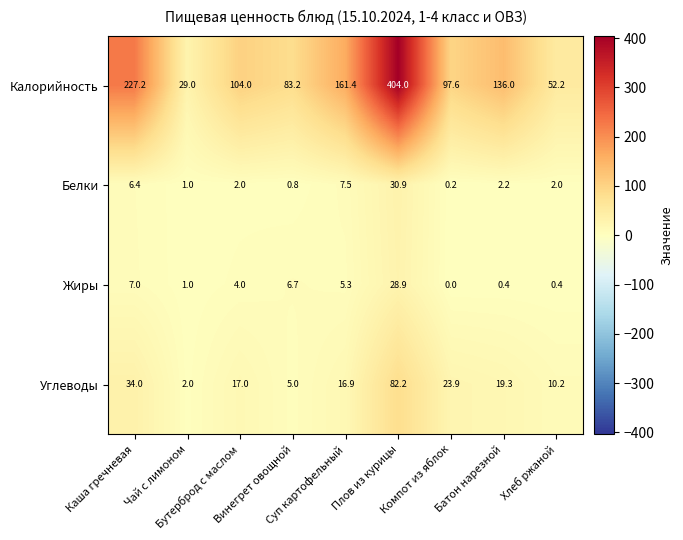

What is the sum of all Калорийность values?

1294.6